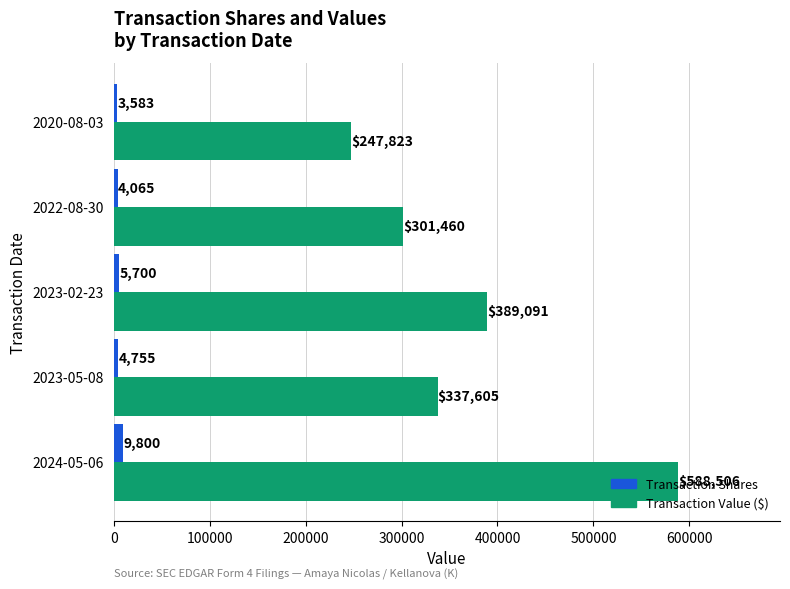

What is the difference between the highest and lowest values at 2022-08-30?

297395